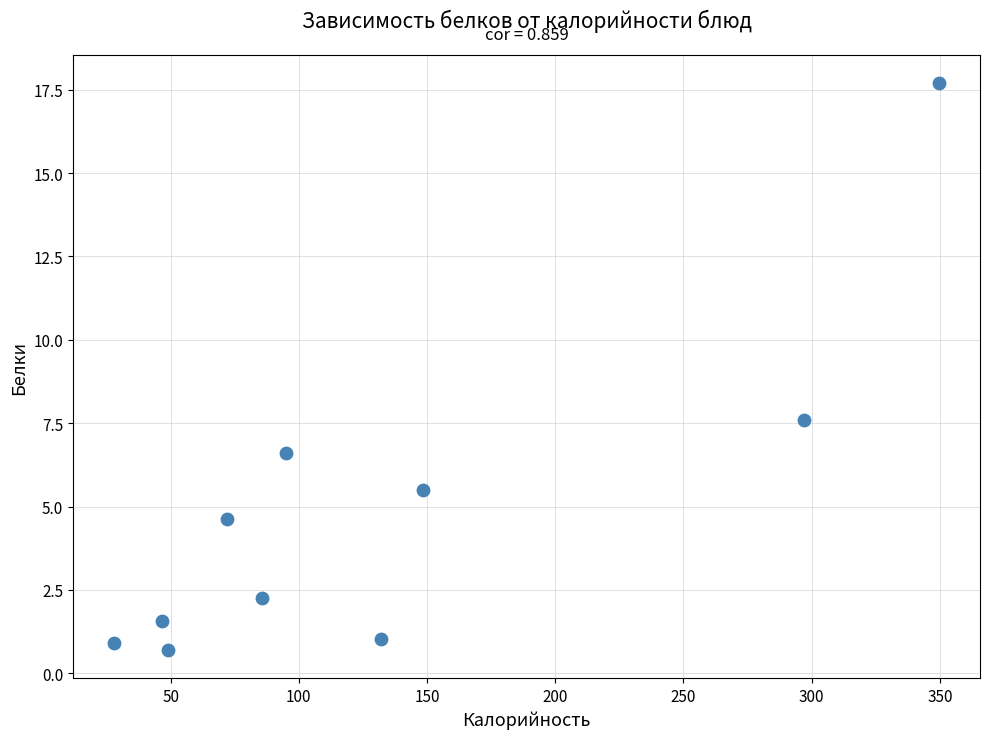

What Y value in the scatter plot is closest to 9?

7.6